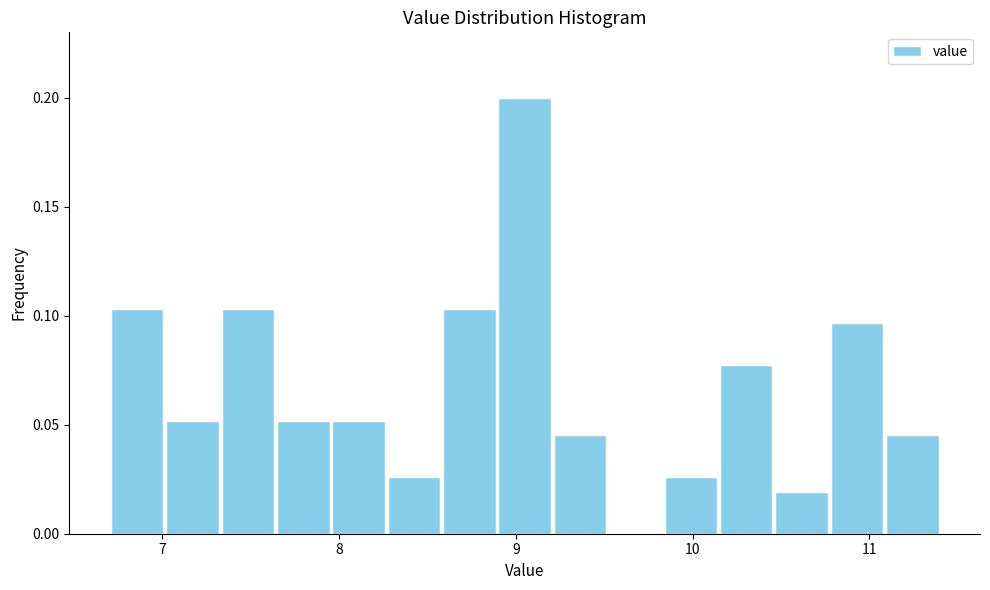

Read against the x-axis, roughly where is the centre of the tallest bar?

9.1